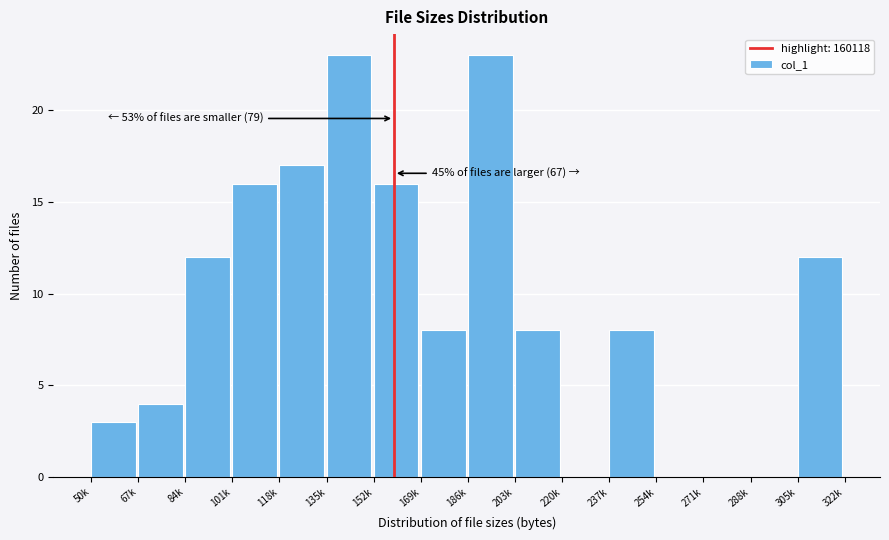

Reading left to right, transcribe all the data shown in this chart.

50k=3	67k=4	84k=12	101k=16	118k=17	135k=23	152k=16	169k=8	186k=23	203k=8	220k=0	237k=8	254k=0	271k=0	288k=0	305k=12